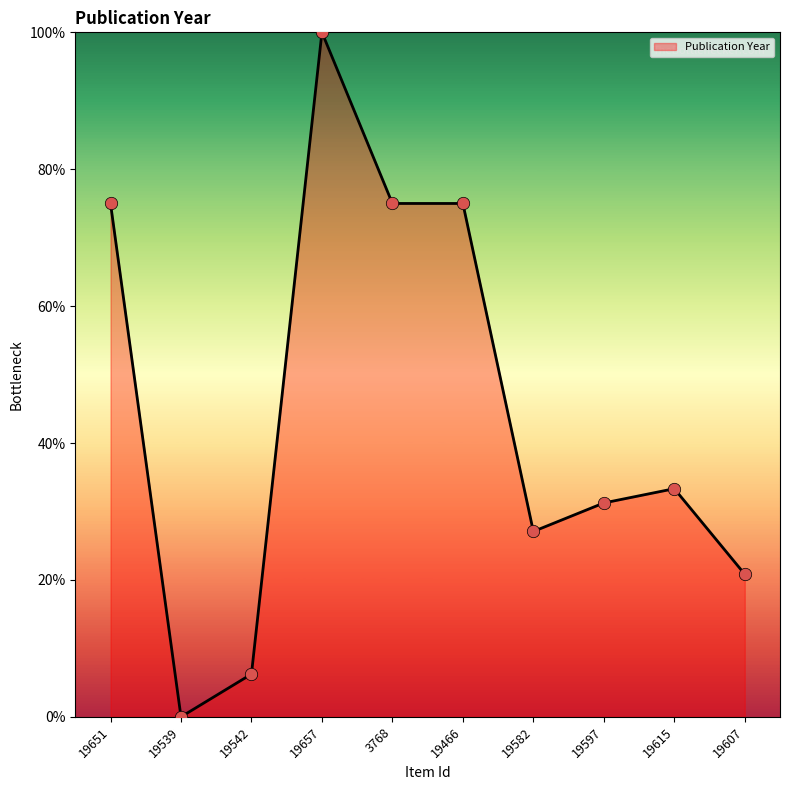

Which has a higher value, 19542 or 19466?

19466